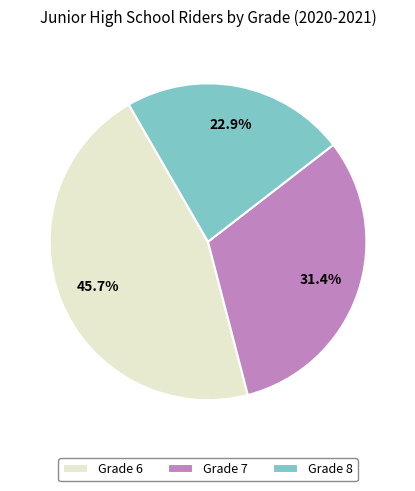

Rank the categories by value from lowest to highest.

Grade 8, Grade 7, Grade 6